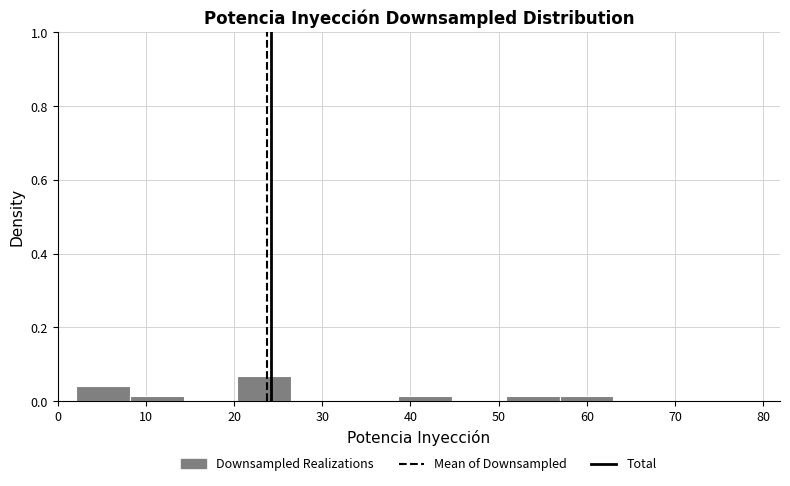

Over which range of the x-axis is the bar tallest?

20 to 26